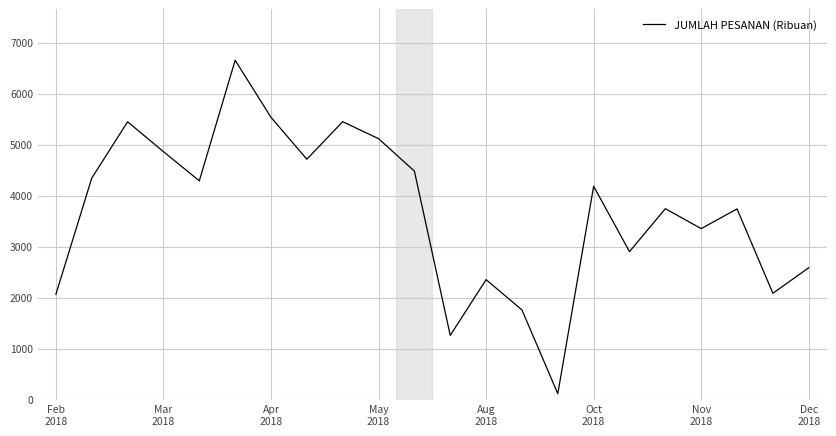

What is the greatest value displayed?

6653.1